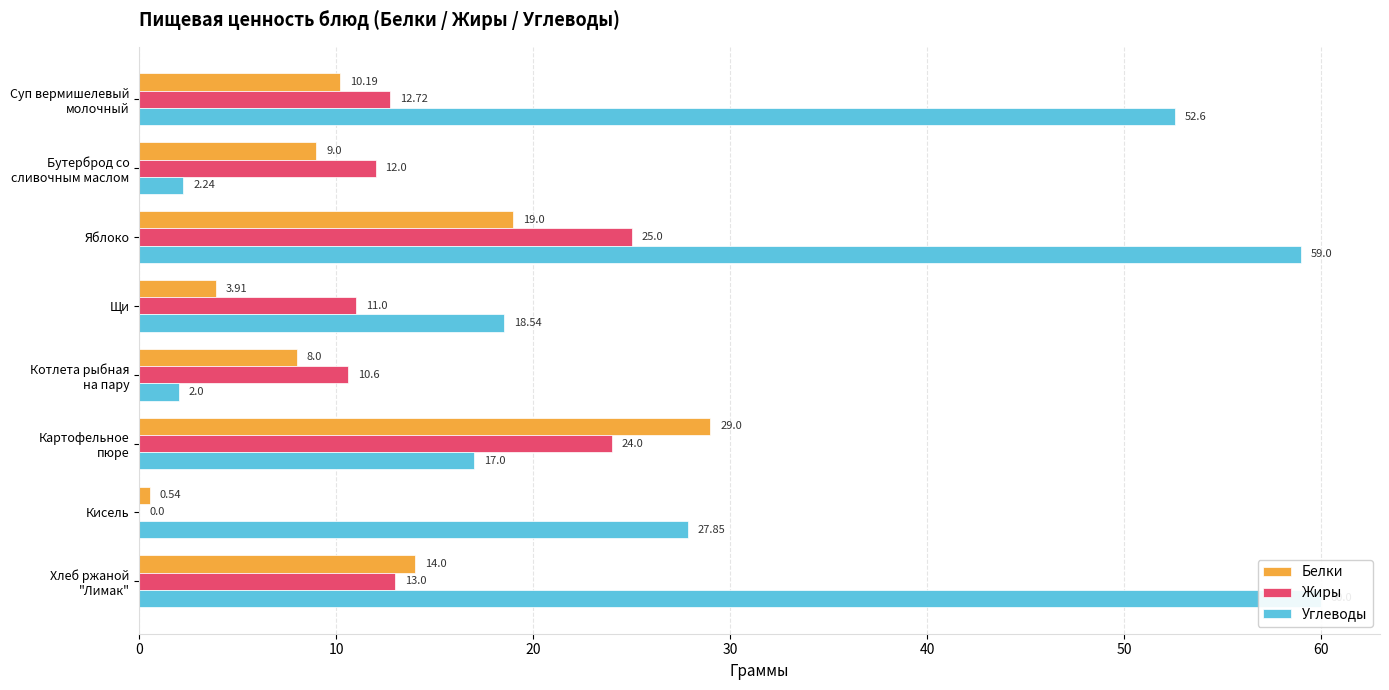

What is the sum of all Белки values?

93.6